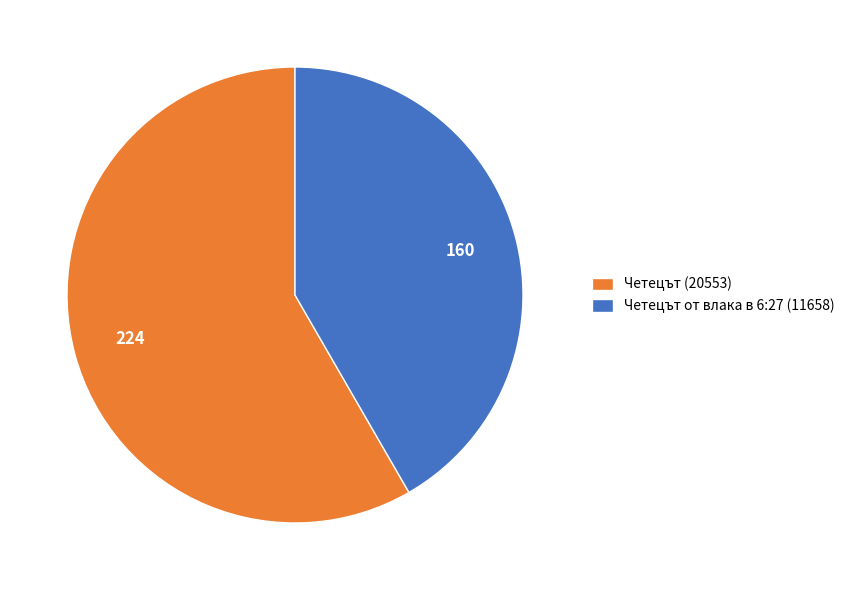

How many segments does this pie chart have?

2